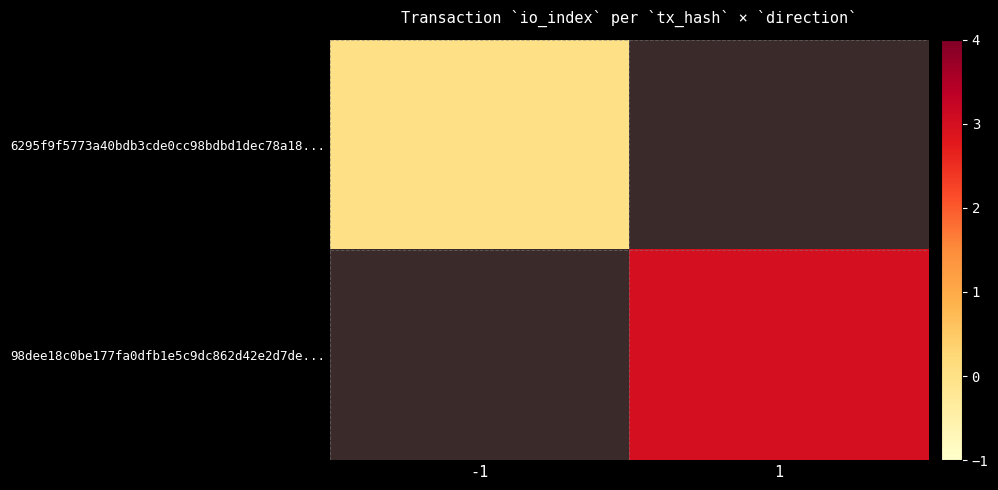

Is the value of 98dee18c0be177fa0dfb1e5c9dc862d42e2d7de... at -1 greater than the value of 6295f9f5773a40bdb3cde0cc98bdbd1dec78a18... at -1?

No